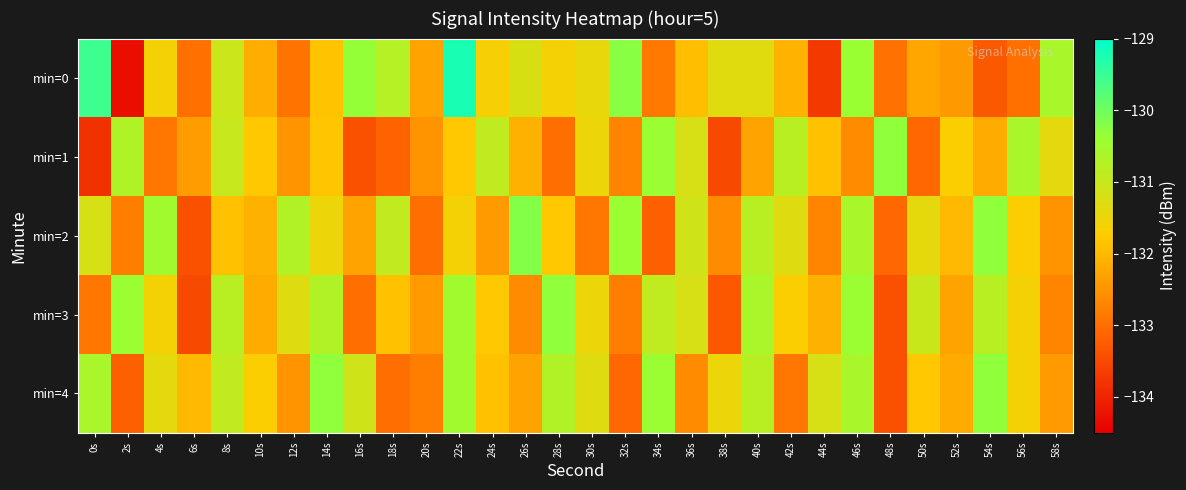

Between 20s and 26s, which series saw the biggest shift?

min=2